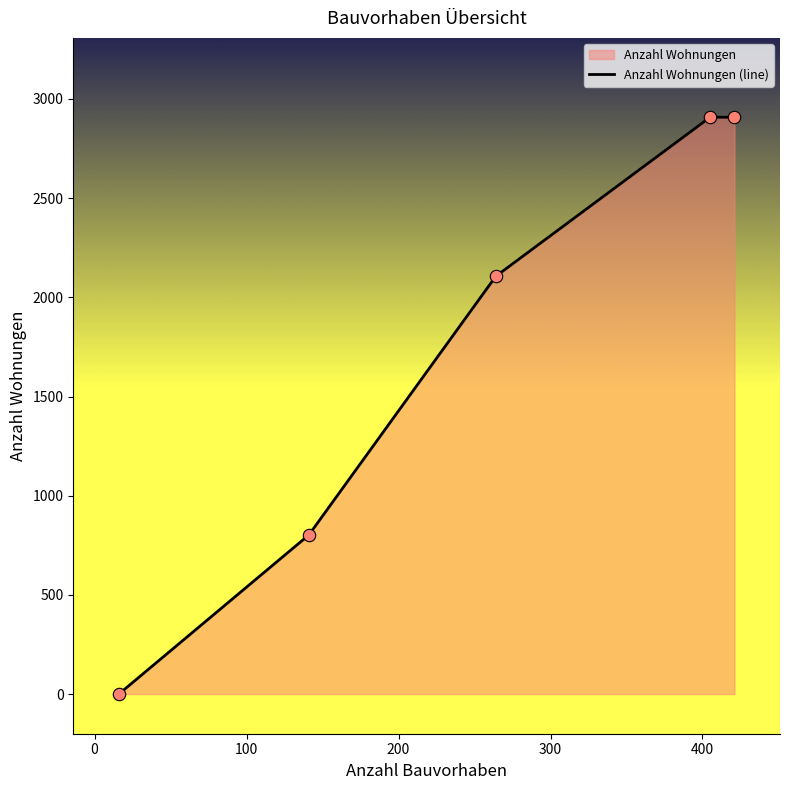

True or false: there are more than 1 points higher than both neighbors.

False